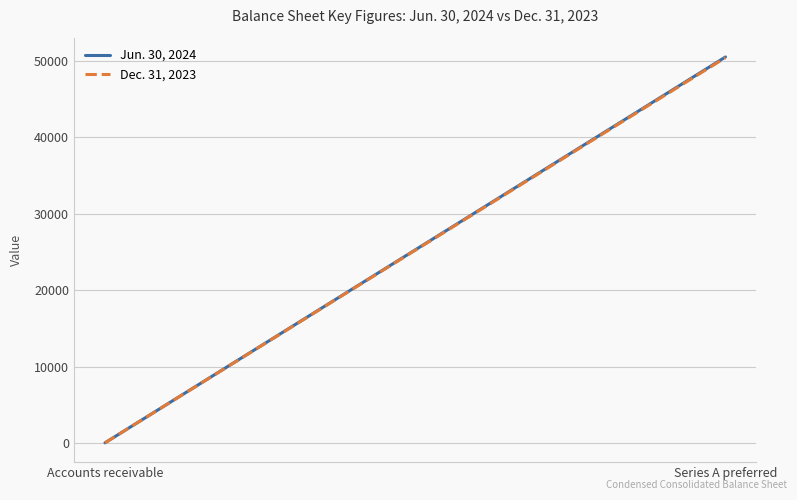

Count the Jun. 30, 2024 values in the range 37 to 50502.

2